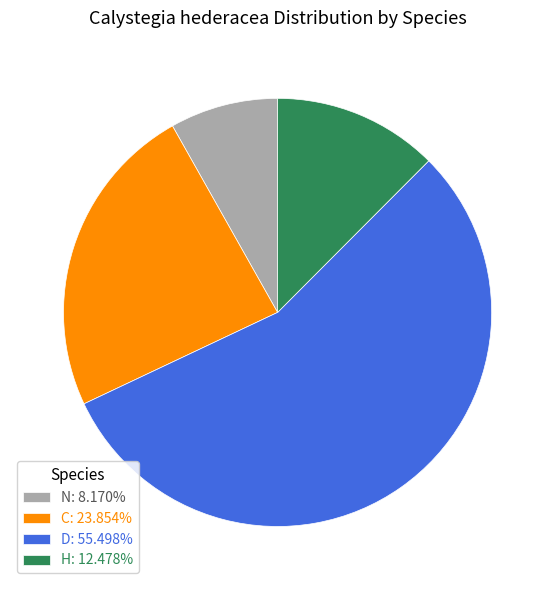

Does any single category account for the majority?

Yes